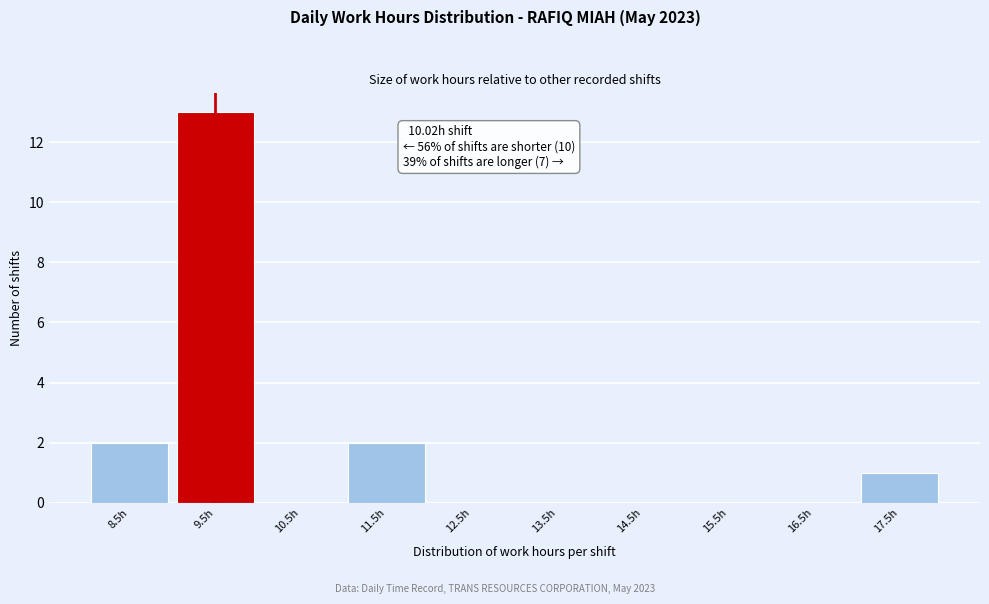

Reading left to right, transcribe all the data shown in this chart.

8.5h=2	9.5h=13	10.5h=0	11.5h=2	12.5h=0	13.5h=0	14.5h=0	15.5h=0	16.5h=0	17.5h=1